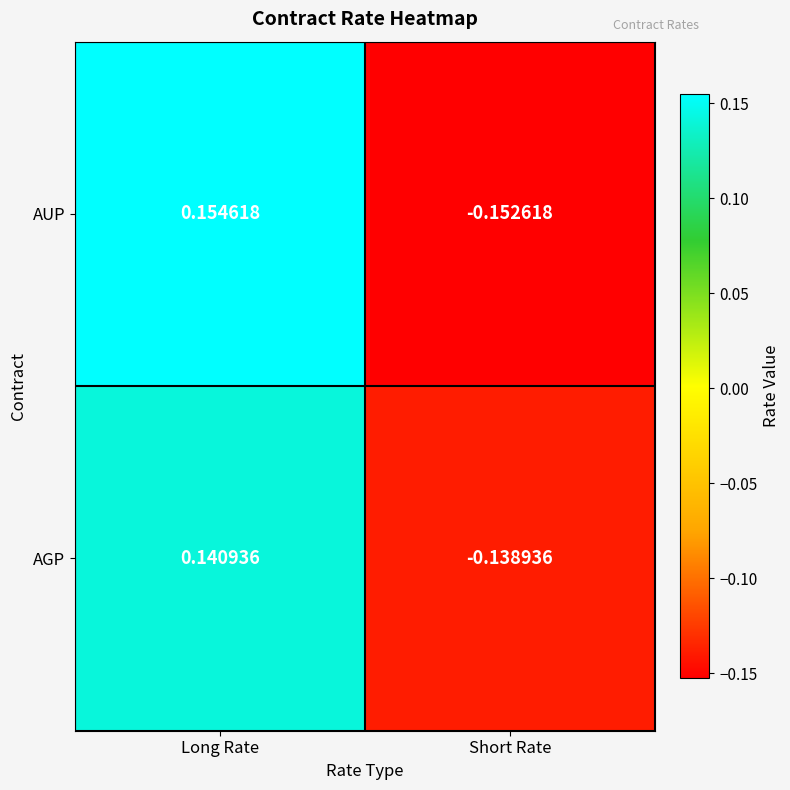

At which label is AUP closest to 0?

Short Rate